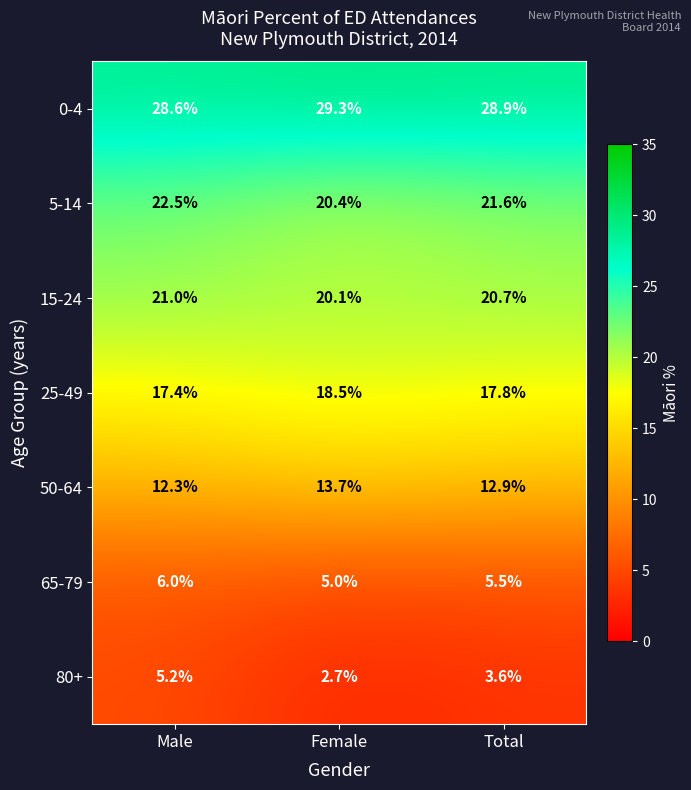

What is the sum of the 15-24 values at Total and Female?

40.8